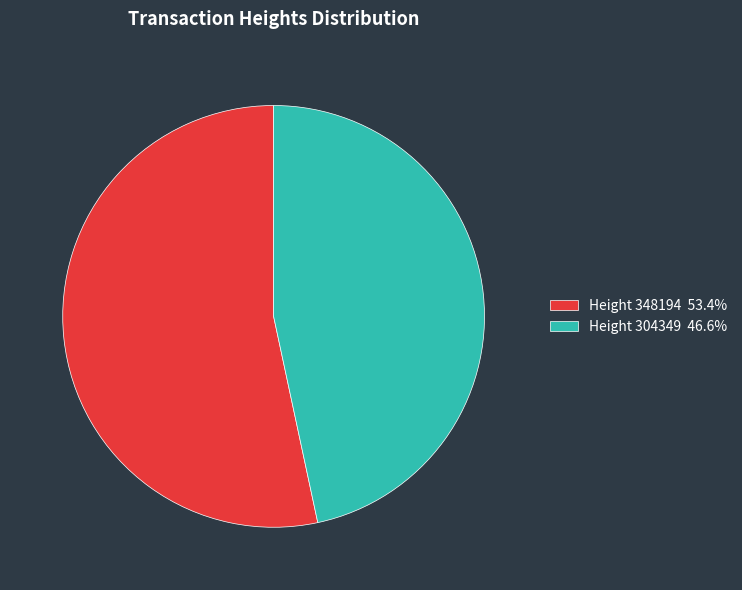

Is Height 304349 46.6% the majority of the pie?

No